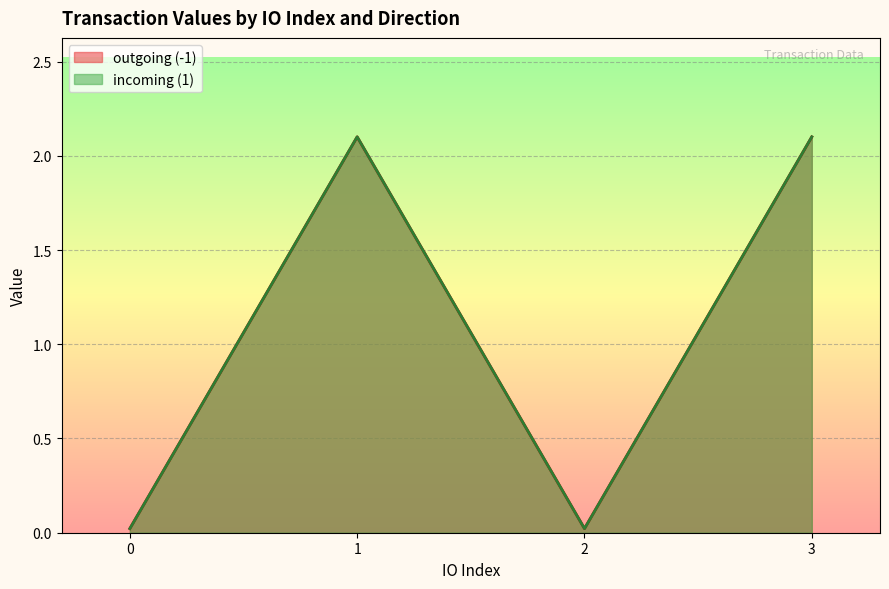

Where is the first local maximum for value?

-1_1